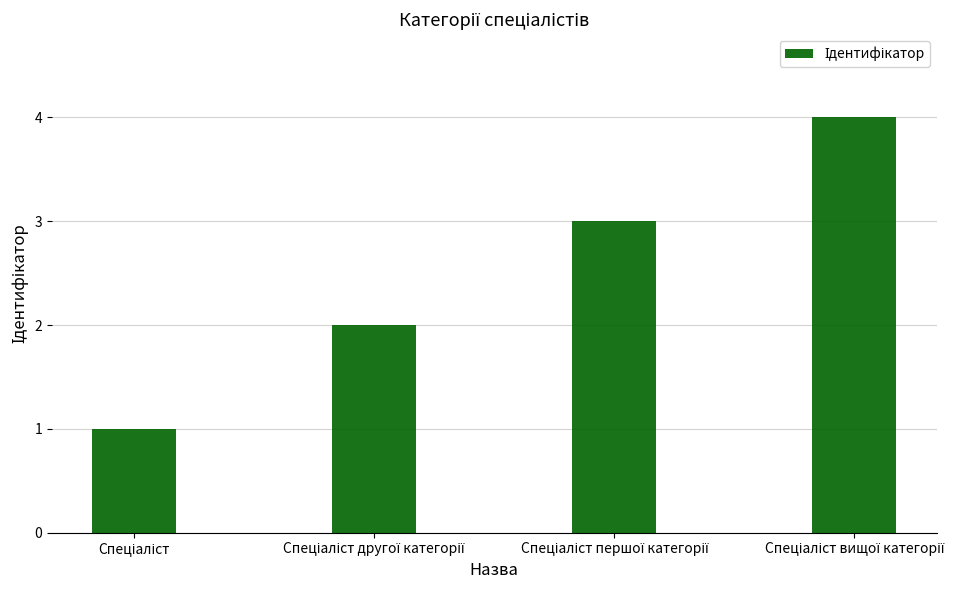

What is the greatest value displayed?

4